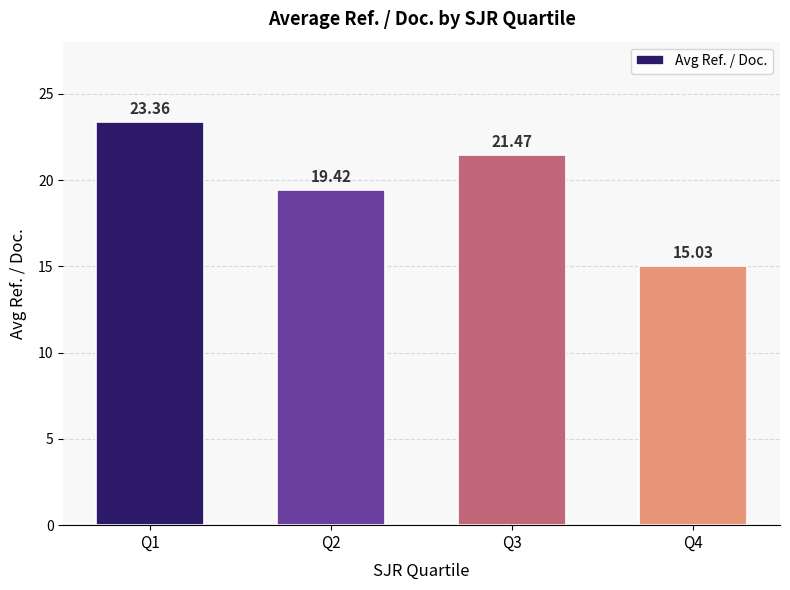

How many data points are above 21?

2